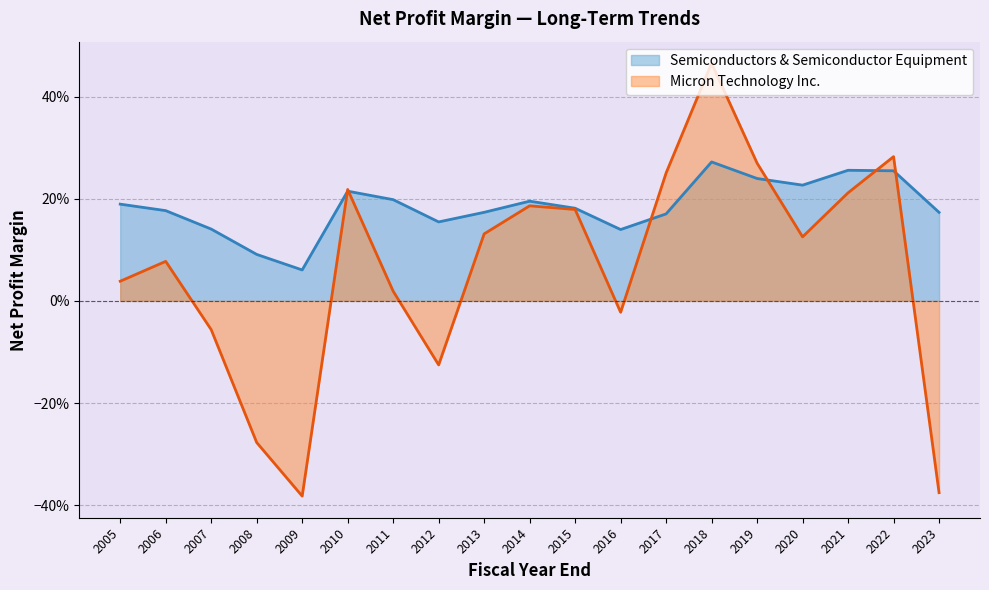

Where do Semiconductors & Semiconductor Equipment and Micron Technology Inc. first cross each other?

2009 and 2010